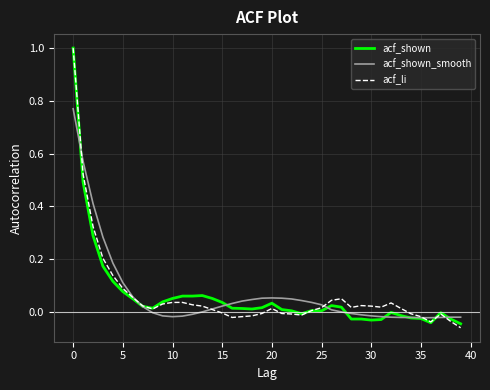

Which series has the largest range (max minus min)?

acf_li